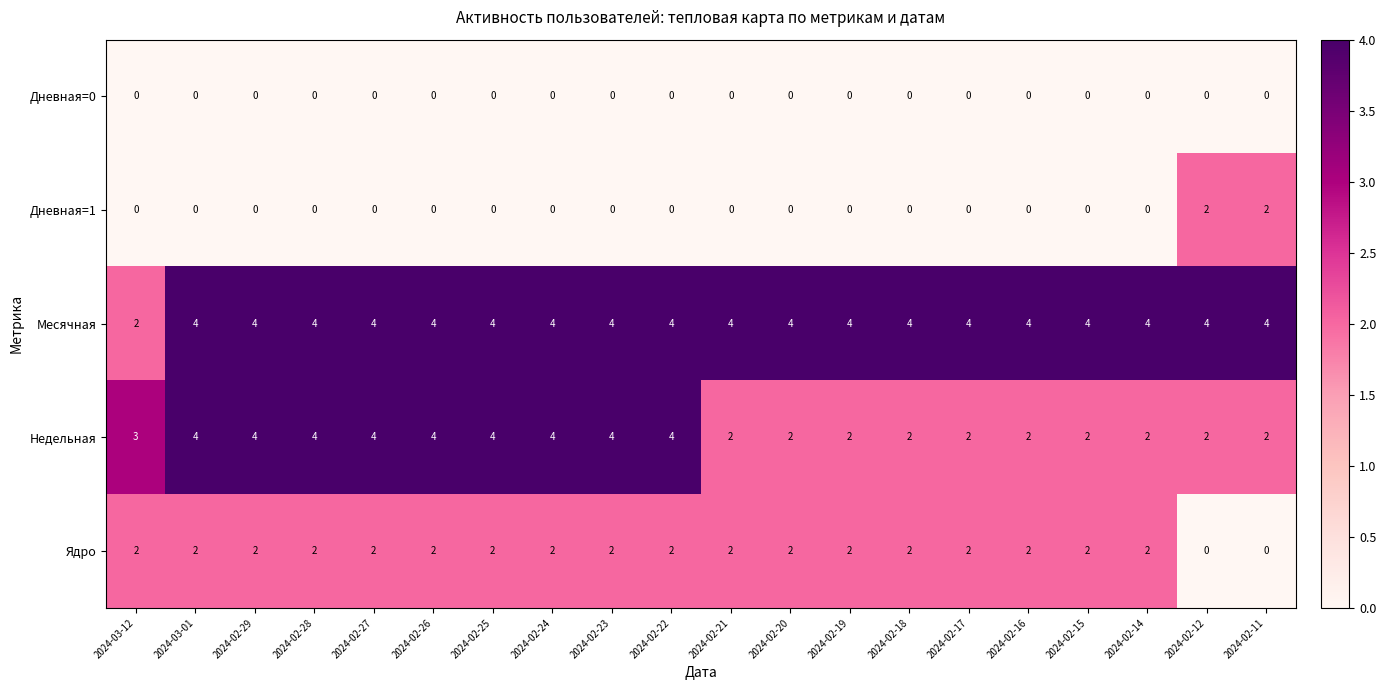

Between 2024-03-12 and 2024-02-21, which series saw the biggest shift?

Месячная